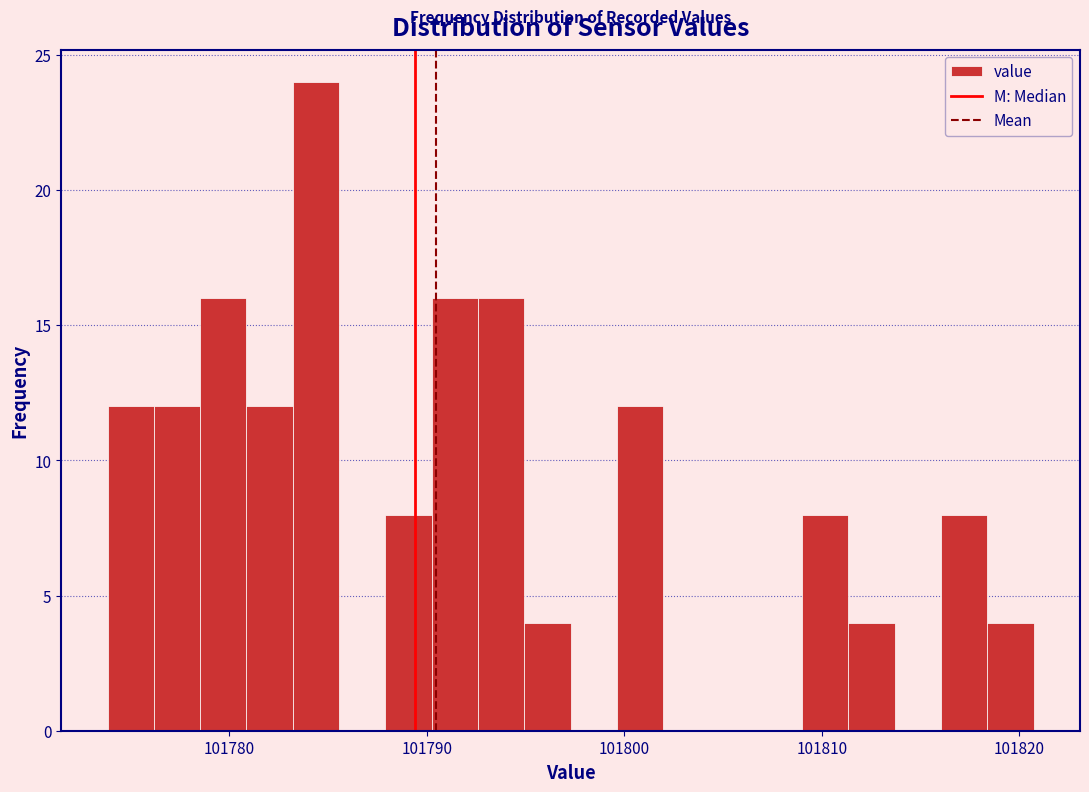

Around what value on the x-axis is the tallest bar? Give the approximate position of its centre, as read against the axis.

101784